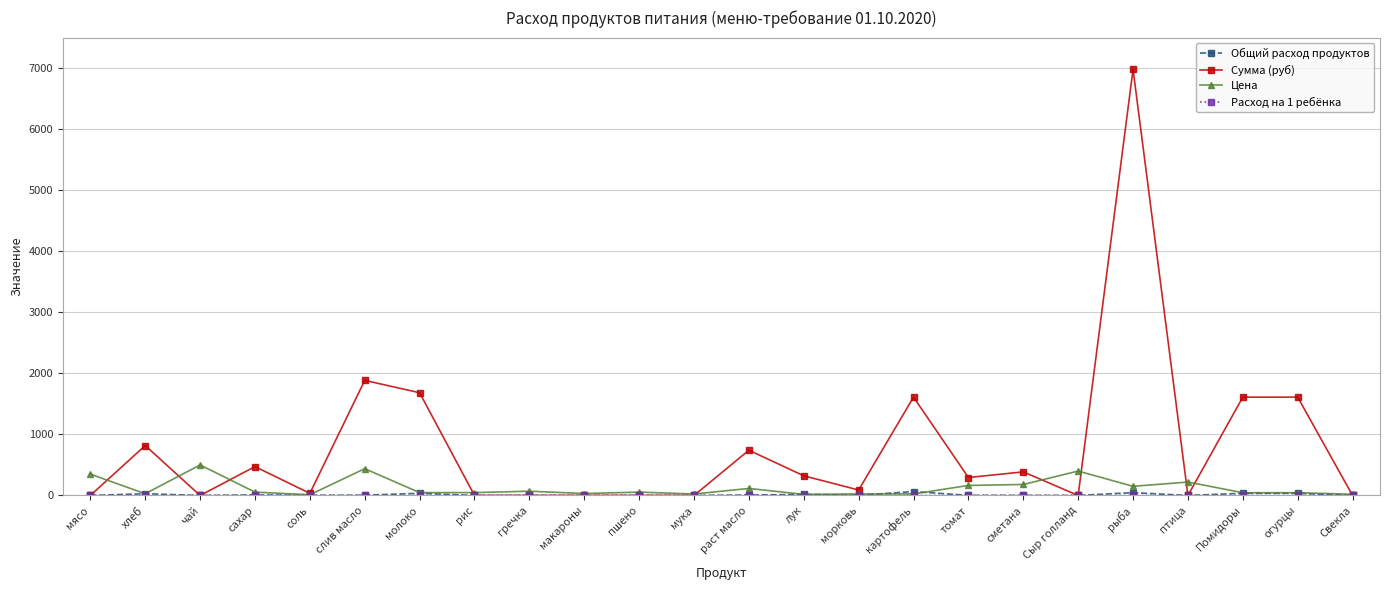

Where is Сумма (руб) nearest to the value 3490?

слив масло